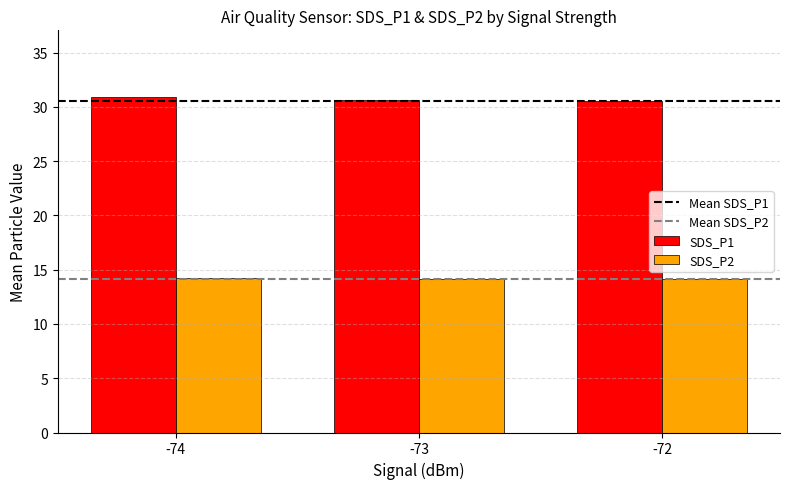

What is the sum of all SDS_P2 values?

42.5